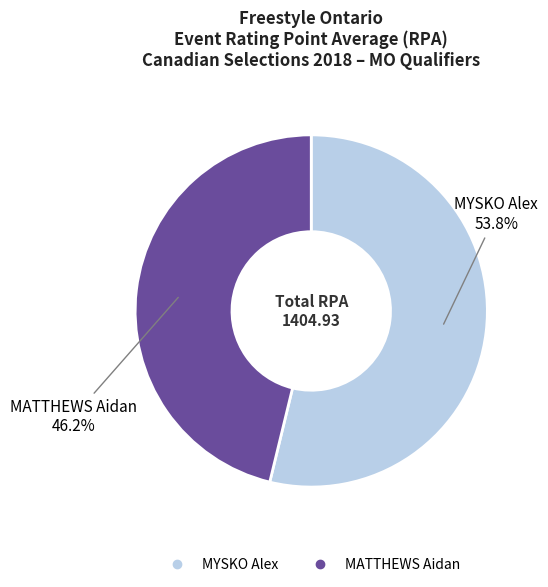

How many slices are in this pie chart?

2